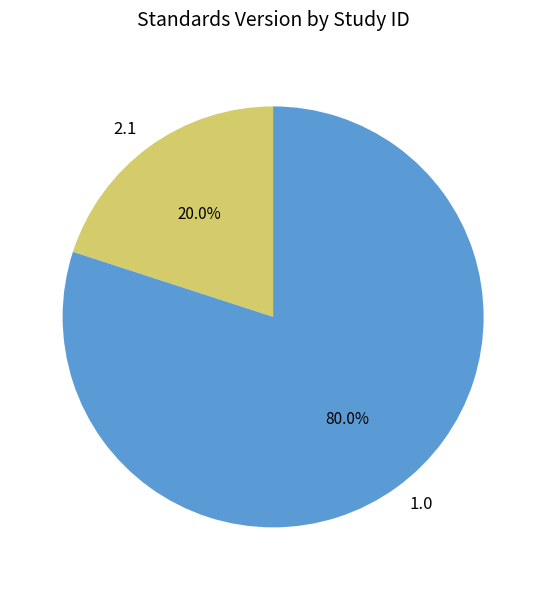

What is the smallest slice in the pie chart?

2.1